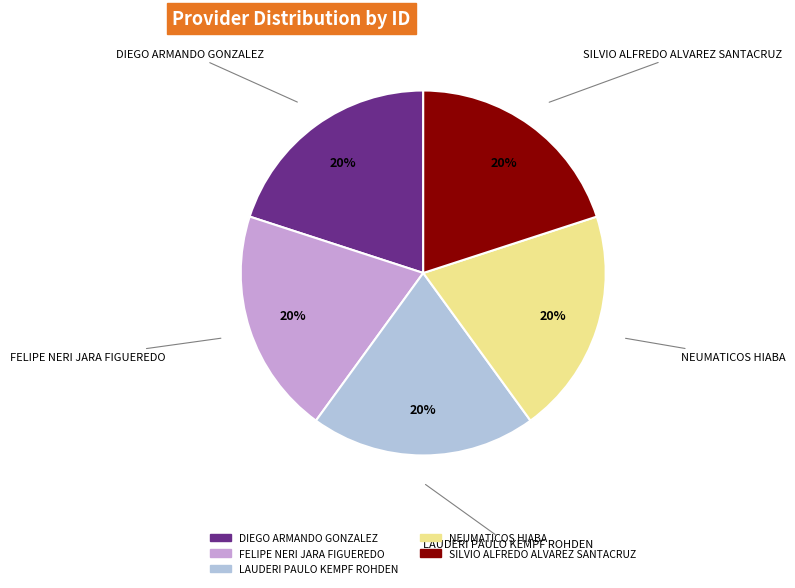

Do NEUMATICOS HIABA and LAUDERI PAULO KEMPF ROHDEN together represent more than half of the pie?

No